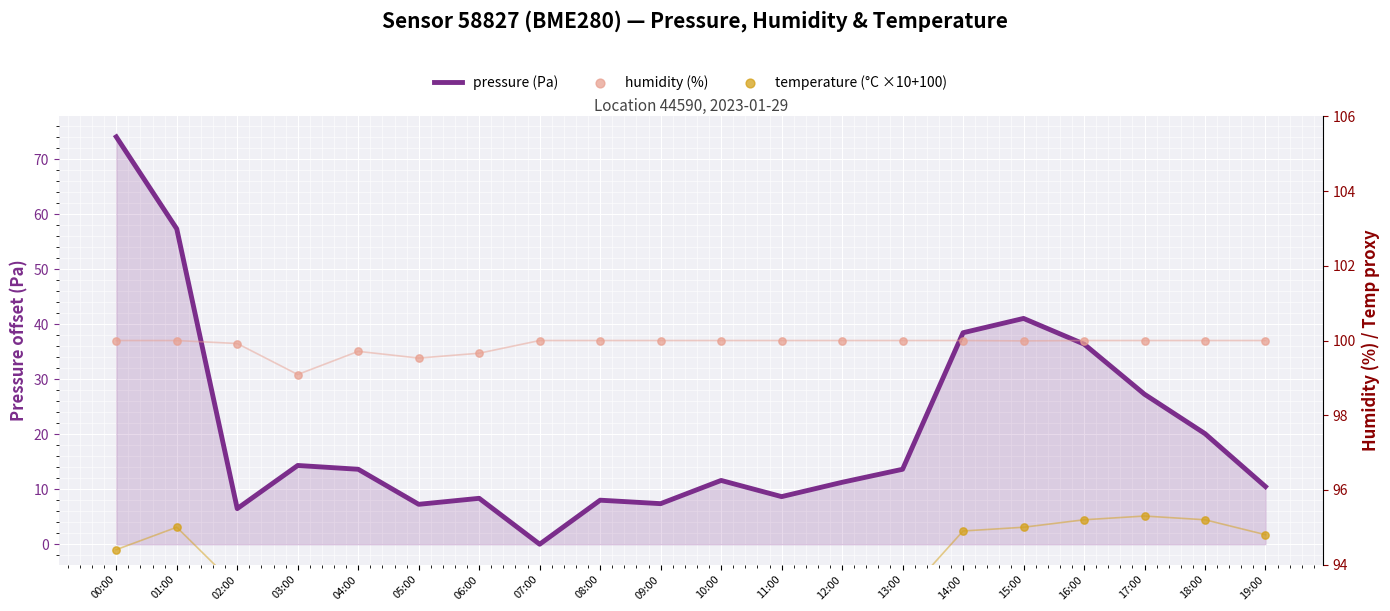

At which category is the sum across all series the highest?

00:00